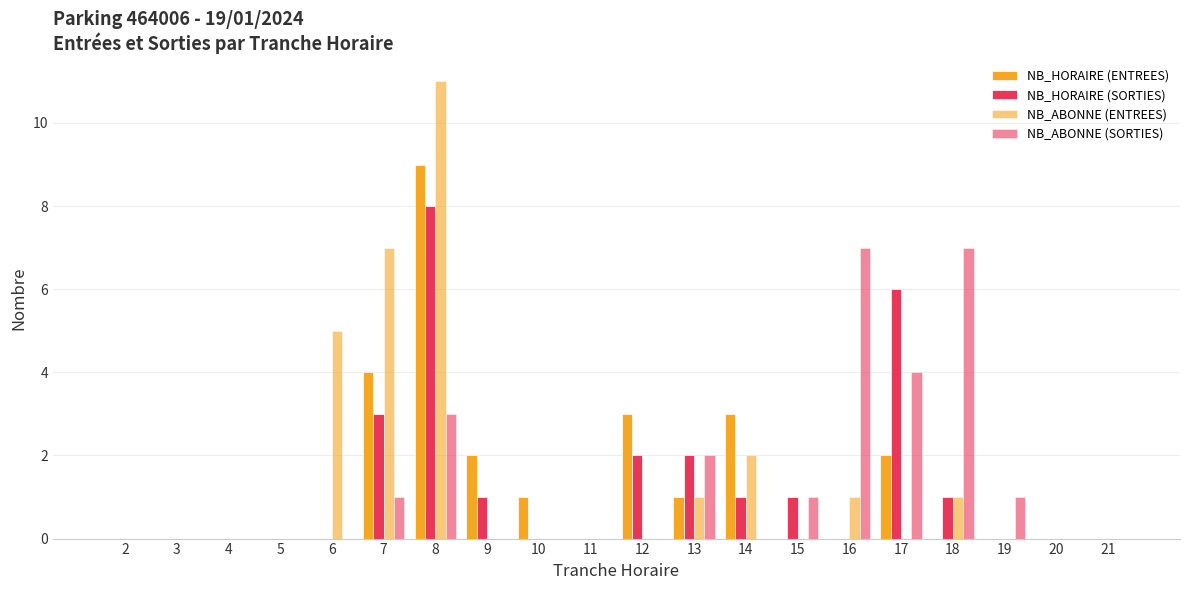

How many groups of bars are there?

20